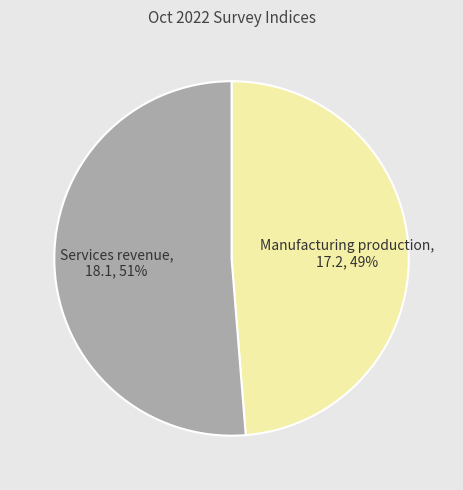

To the nearest percent, what is the combined percentage of Services revenue and Manufacturing production?

100%